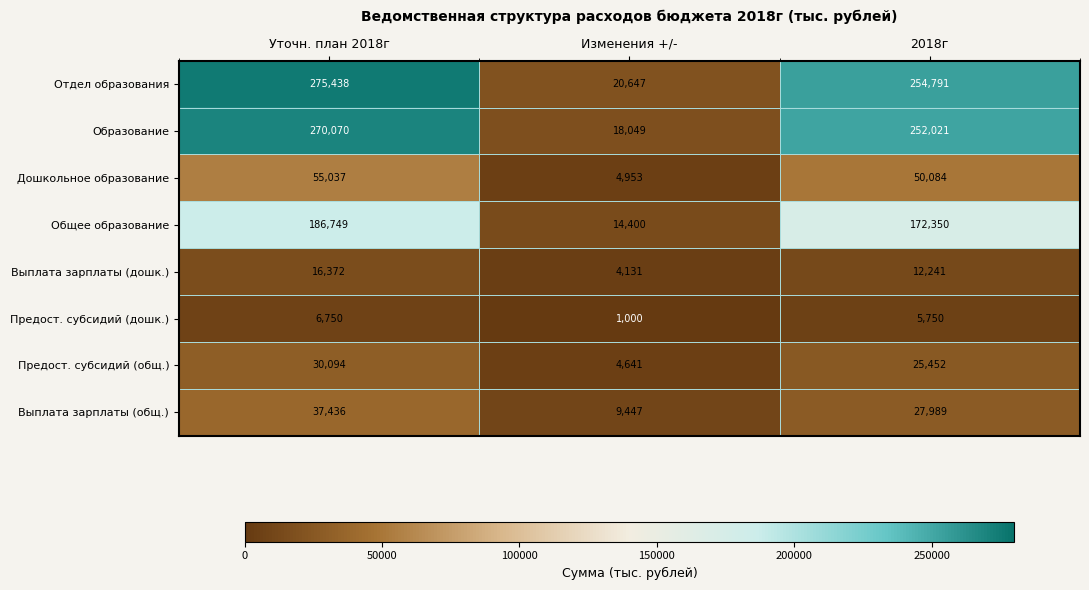

Reading left to right, extract all data points from this chart.

Отдел образования: 275438	20647	254791
Образование: 270070	18049	252021
Дошкольное образование: 55037	4953	50084
Общее образование: 186749	14400	172350
Выплата зарплаты (дошк.): 16372	4131	12241
Предост. субсидий (дошк.): 6750	1000	5750
Предост. субсидий (общ.): 30094	4641	25452
Выплата зарплаты (общ.): 37436	9447	27989